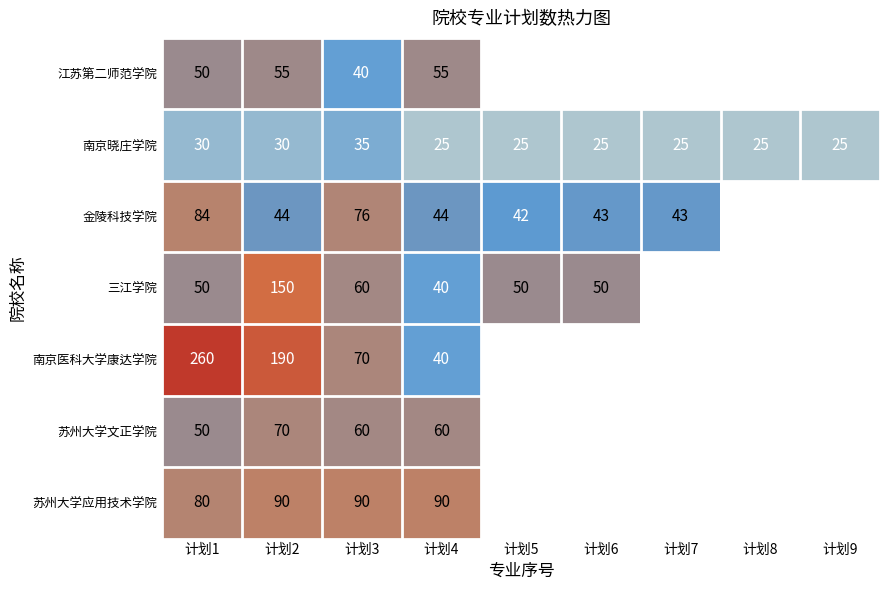

Is it true that 苏州大学文正学院 equals 70 at 计划2?

True